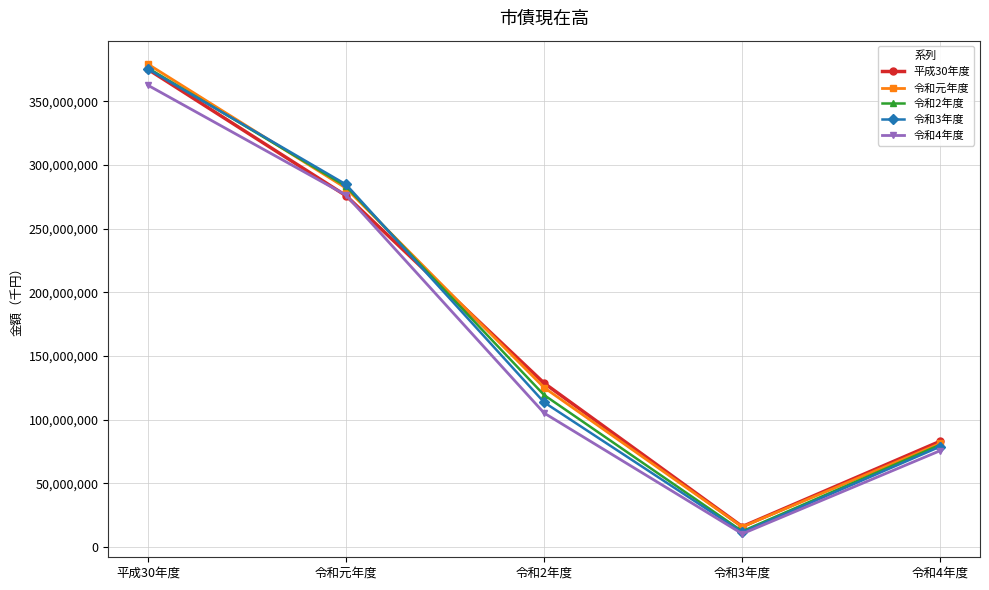

How many values in the 令和2年度 series are below 119336406?

2